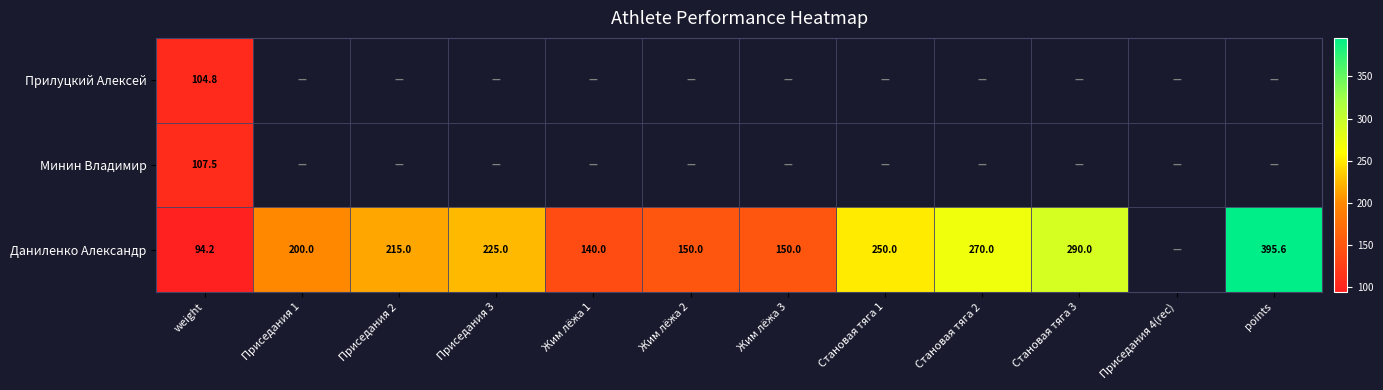

At how many categories does at least one series exceed 169?

7